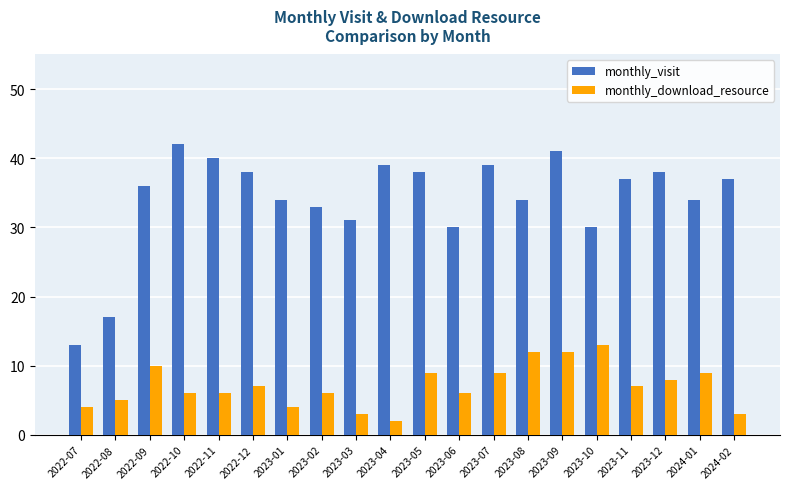

Are the bars grouped side by side (vs. stacked)?

Yes